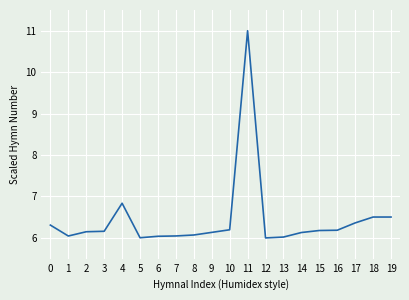

How many distinct data groups are displayed?

1